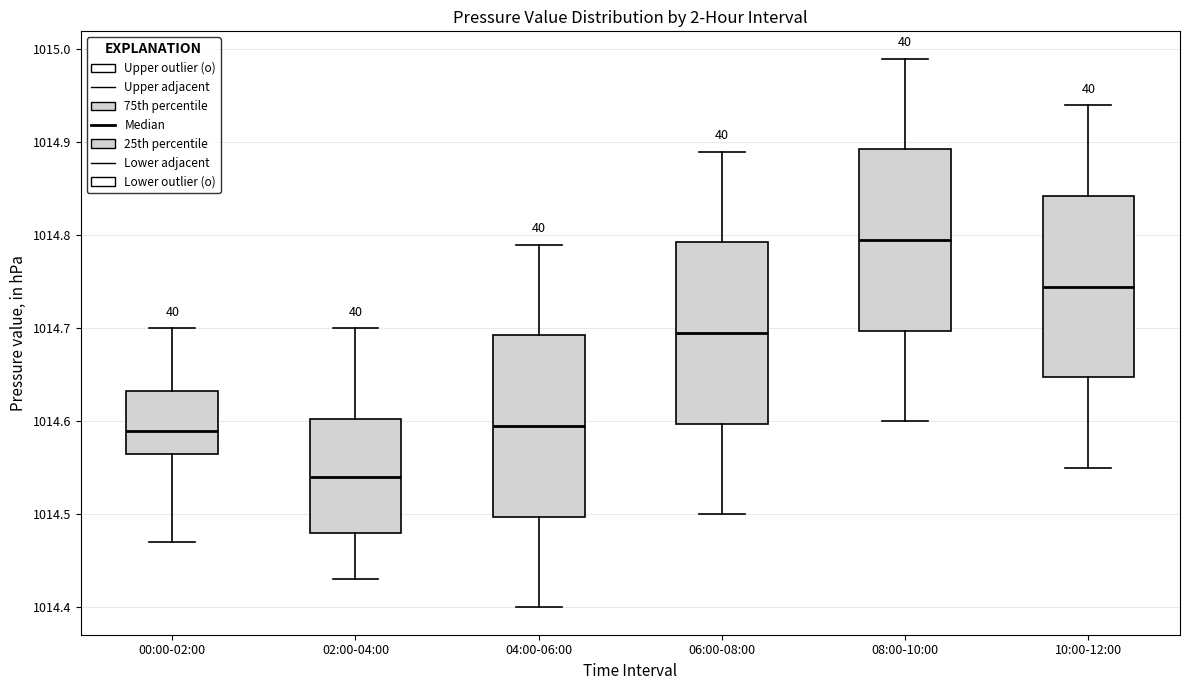

Which box's median line is the highest?

08:00-10:00